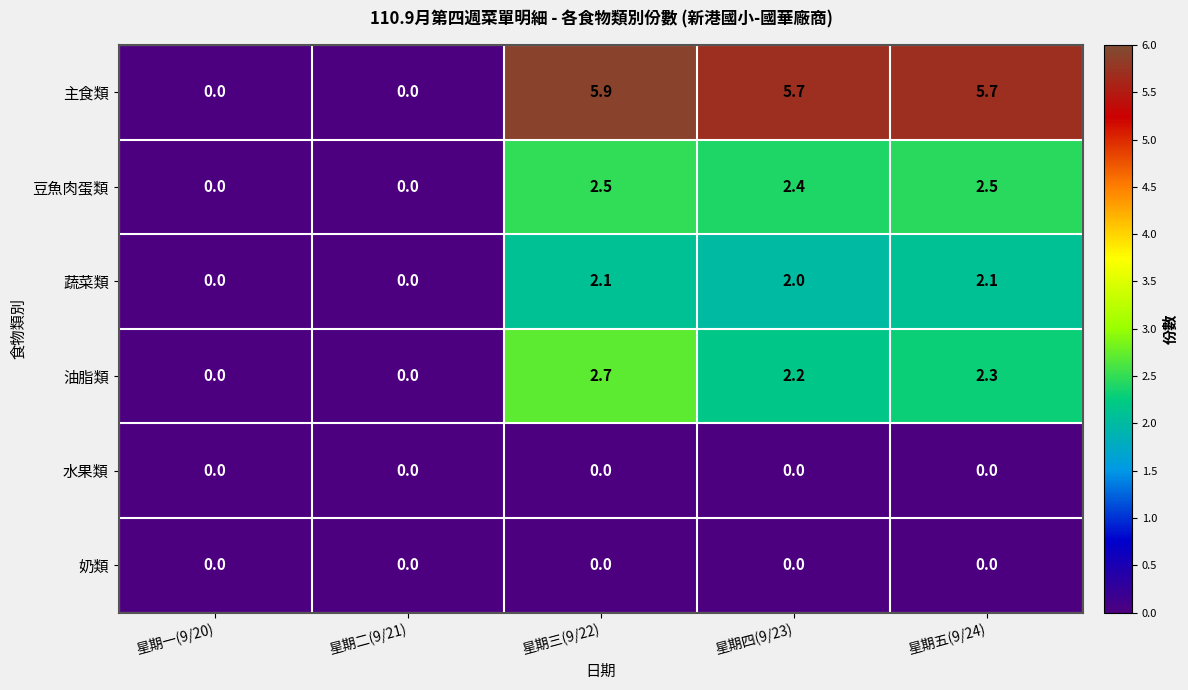

At which category does the chart reach its peak across all series?

星期三(9/22)